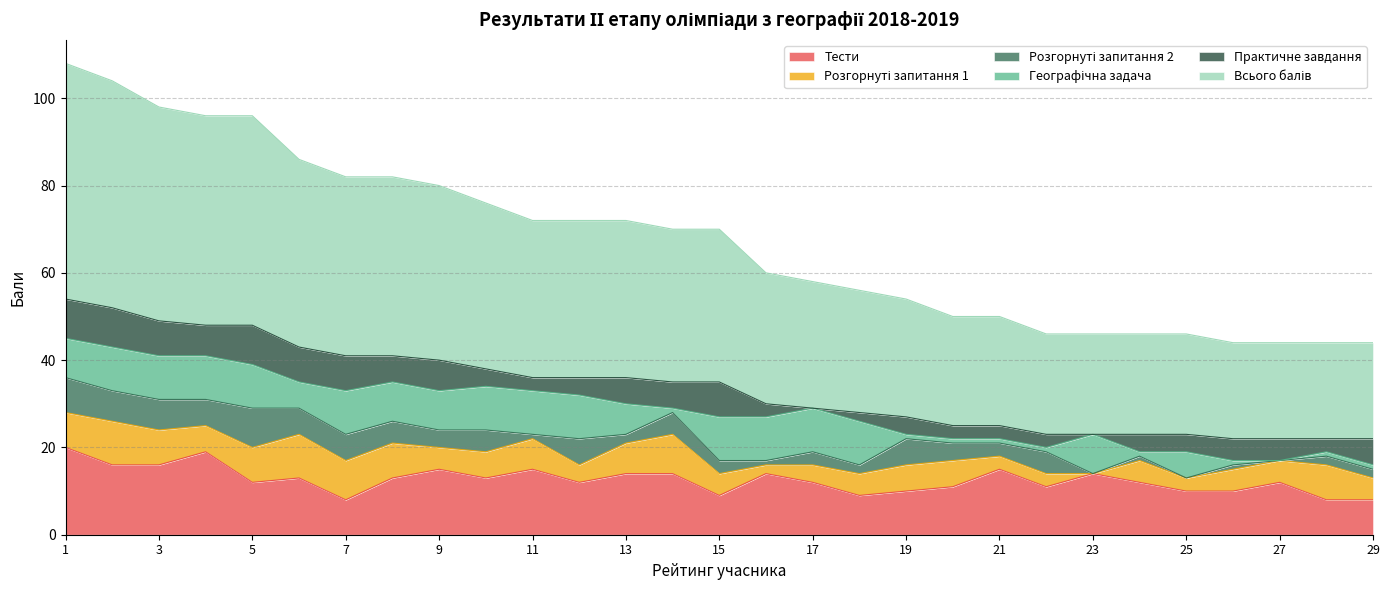

Reading left to right, what are all the values shown in this chart?

Тести: 1=20	2=16	3=16	4=19	5=12	6=13	7=8	8=13	9=15	10=13	11=15	12=12	13=14	14=14	15=9	16=14	17=12	18=9	19=10	20=11	21=15	22=11	23=14	24=12	25=10	26=10	27=12	28=8	29=8
Розгорнуті запитання 1: 1=8	2=10	3=8	4=6	5=8	6=10	7=9	8=8	9=5	10=6	11=7	12=4	13=7	14=9	15=5	16=2	17=4	18=5	19=6	20=6	21=3	22=3	23=0	24=5	25=3	26=5	27=5	28=8	29=5
Розгорнуті запитання 2: 1=8	2=7	3=7	4=6	5=9	6=6	7=6	8=5	9=4	10=5	11=1	12=6	13=2	14=5	15=3	16=1	17=3	18=2	19=6	20=4	21=3	22=5	23=0	24=1	25=0	26=1	27=0	28=2	29=2
Географічна задача: 1=9	2=10	3=10	4=10	5=10	6=6	7=10	8=9	9=9	10=10	11=10	12=10	13=7	14=1	15=10	16=10	17=10	18=10	19=1	20=1	21=1	22=1	23=9	24=1	25=6	26=1	27=0	28=1	29=1
Практичне завдання: 1=9	2=9	3=8	4=7	5=9	6=8	7=8	8=6	9=7	10=4	11=3	12=4	13=6	14=6	15=8	16=3	17=0	18=2	19=4	20=3	21=3	22=3	23=0	24=4	25=4	26=5	27=5	28=3	29=6
Всього балів: 1=54	2=52	3=49	4=48	5=48	6=43	7=41	8=41	9=40	10=38	11=36	12=36	13=36	14=35	15=35	16=30	17=29	18=28	19=27	20=25	21=25	22=23	23=23	24=23	25=23	26=22	27=22	28=22	29=22